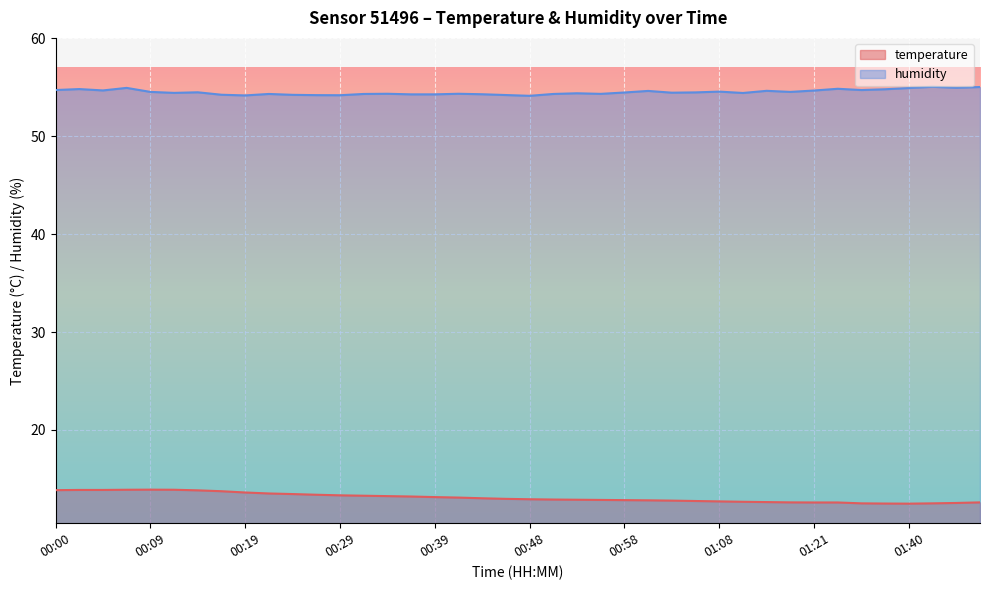

What is the label of the 36th point from the right?

00:09